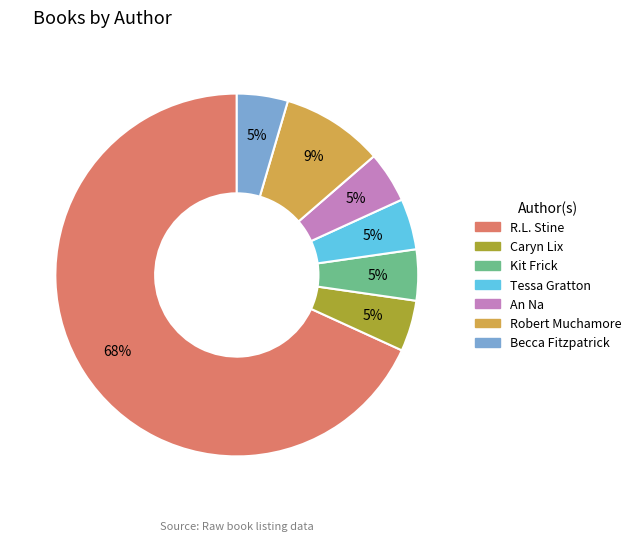

Is there a majority slice in this chart?

Yes